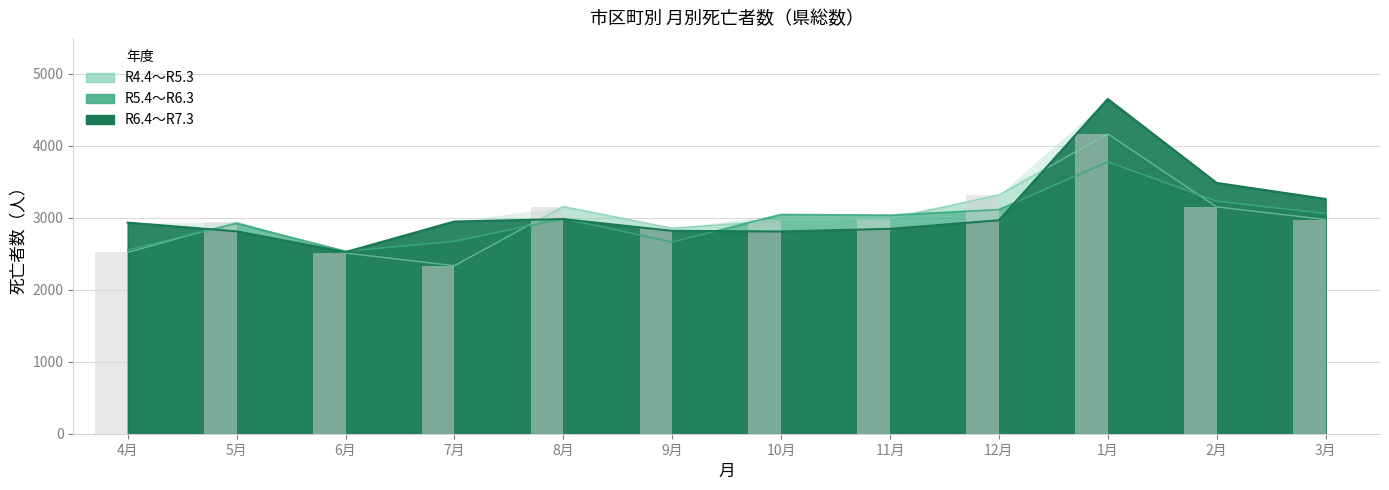

What are all the series names shown in the legend?

R4.4～R5.3, R5.4～R6.3, R6.4～R7.3